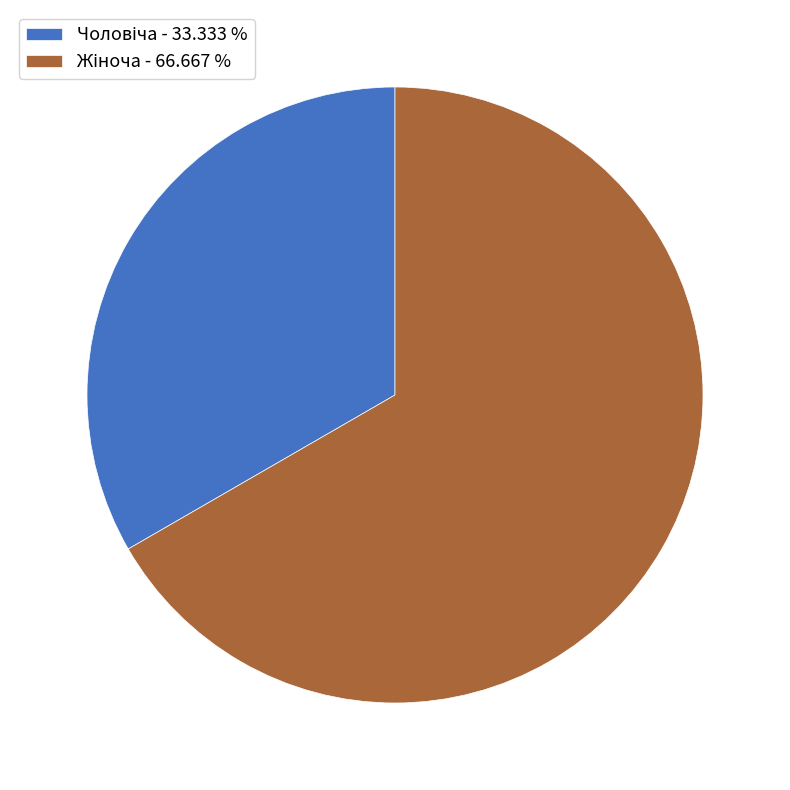

Is there a majority slice in this chart?

Yes